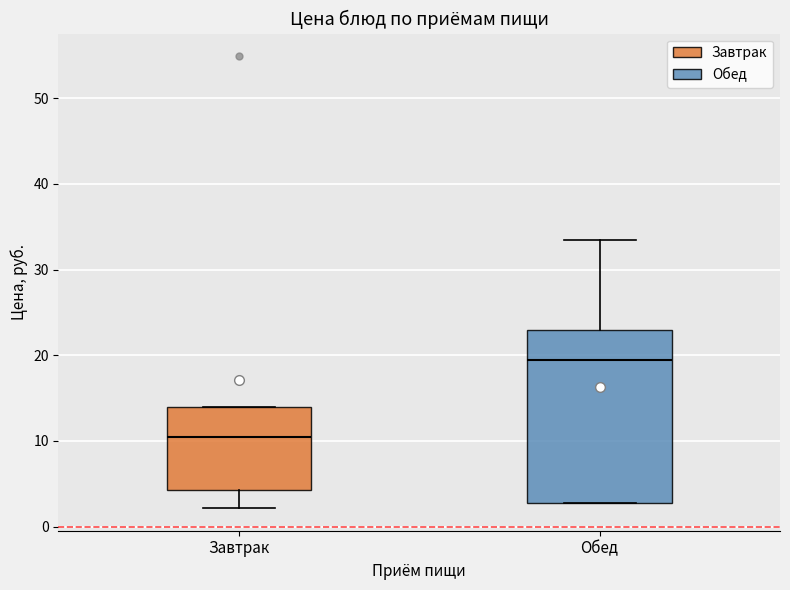

Reading left to right, transcribe this box plot: for each box, give where its median line is, the range the box spans, and where its two whiskers end, as read against the y-axis. The values are not printed on the chart, so give them approximately, as read against the axis.

Завтрак: median 11, box 4 to 14, whiskers 2 to 14
Обед: median 19, box 3 to 23, whiskers 3 to 33